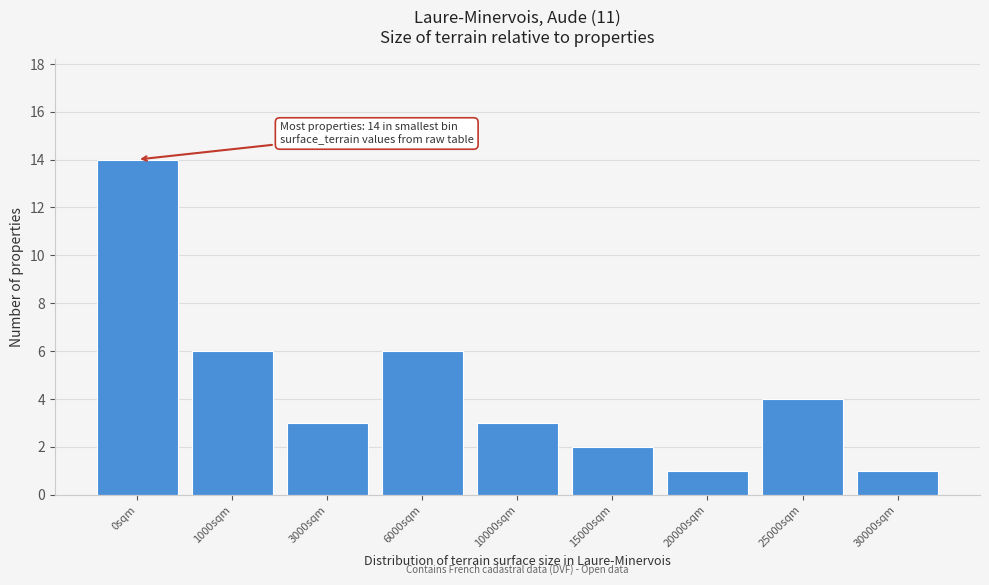

Reading left to right, extract all data points from this chart.

0sqm=14	1000sqm=6	3000sqm=3	6000sqm=6	10000sqm=3	15000sqm=2	20000sqm=1	25000sqm=4	30000sqm=1